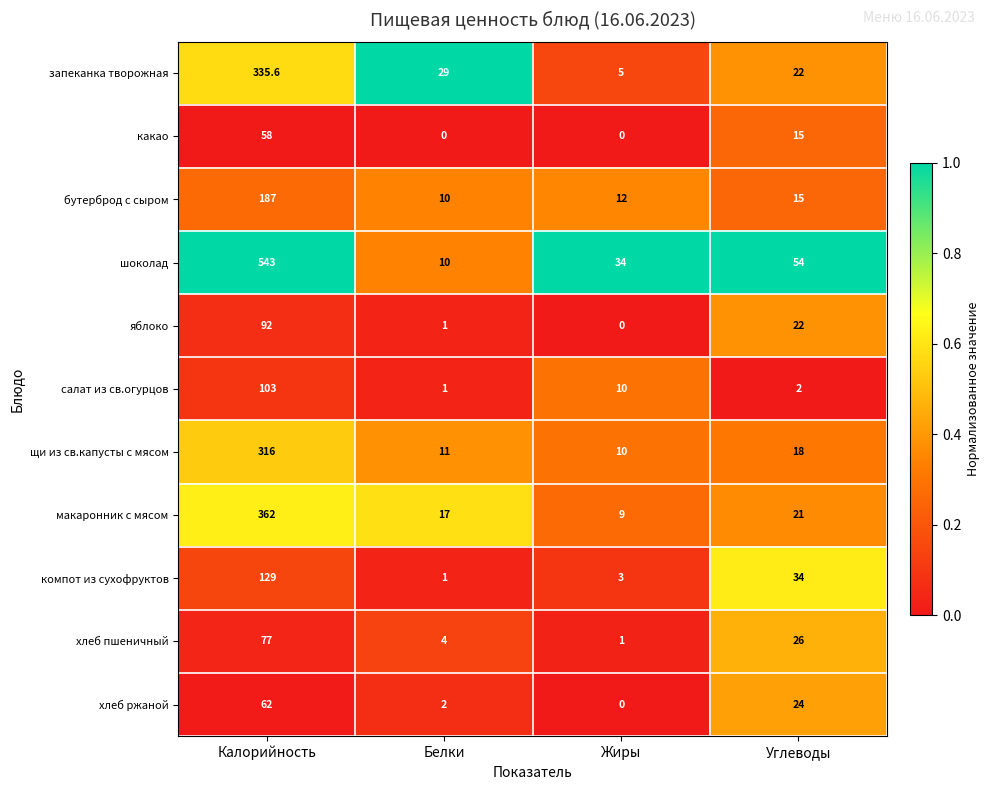

How many data points does each series have?

4